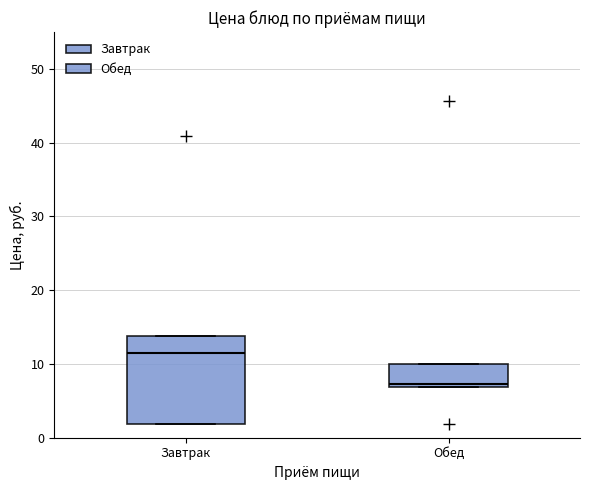

Reading left to right, transcribe this box plot: for each box, give where its median line is, the range the box spans, and where its two whiskers end, as read against the y-axis. The values are not printed on the chart, so give them approximately, as read against the axis.

Завтрак: median 11, box 2 to 14, whiskers 2 to 14
Обед: median 7 (just above the box's lower edge), box 7 to 10, whiskers 7 to 10